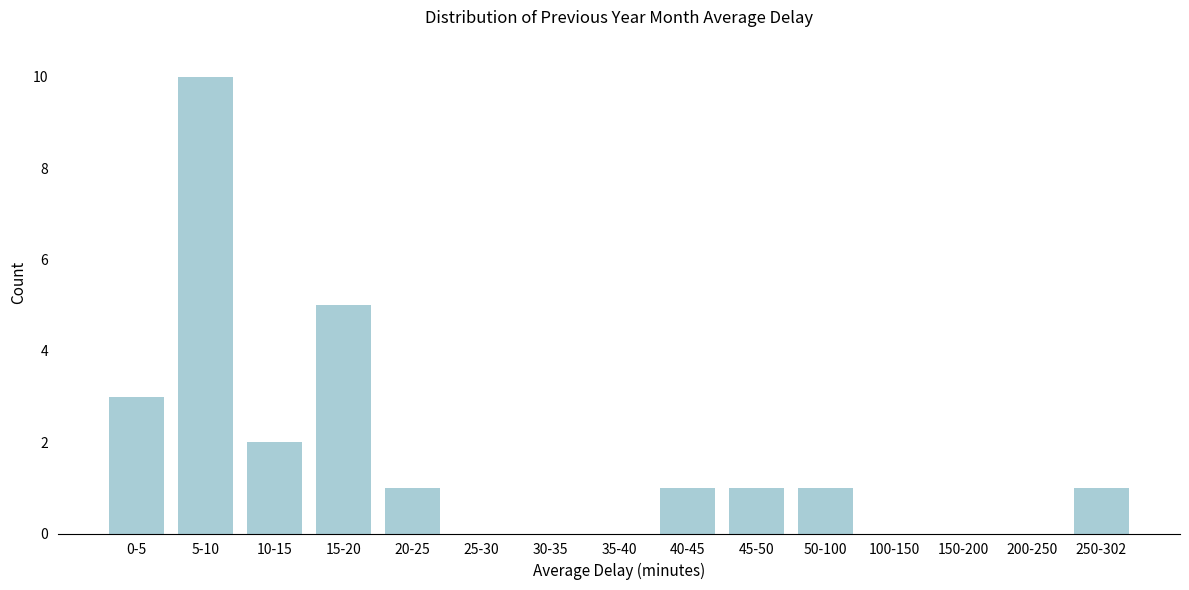

Reading right to left, transcribe all the data shown in this chart.

250-302=1	200-250=0	150-200=0	100-150=0	50-100=1	45-50=1	40-45=1	35-40=0	30-35=0	25-30=0	20-25=1	15-20=5	10-15=2	5-10=10	0-5=3